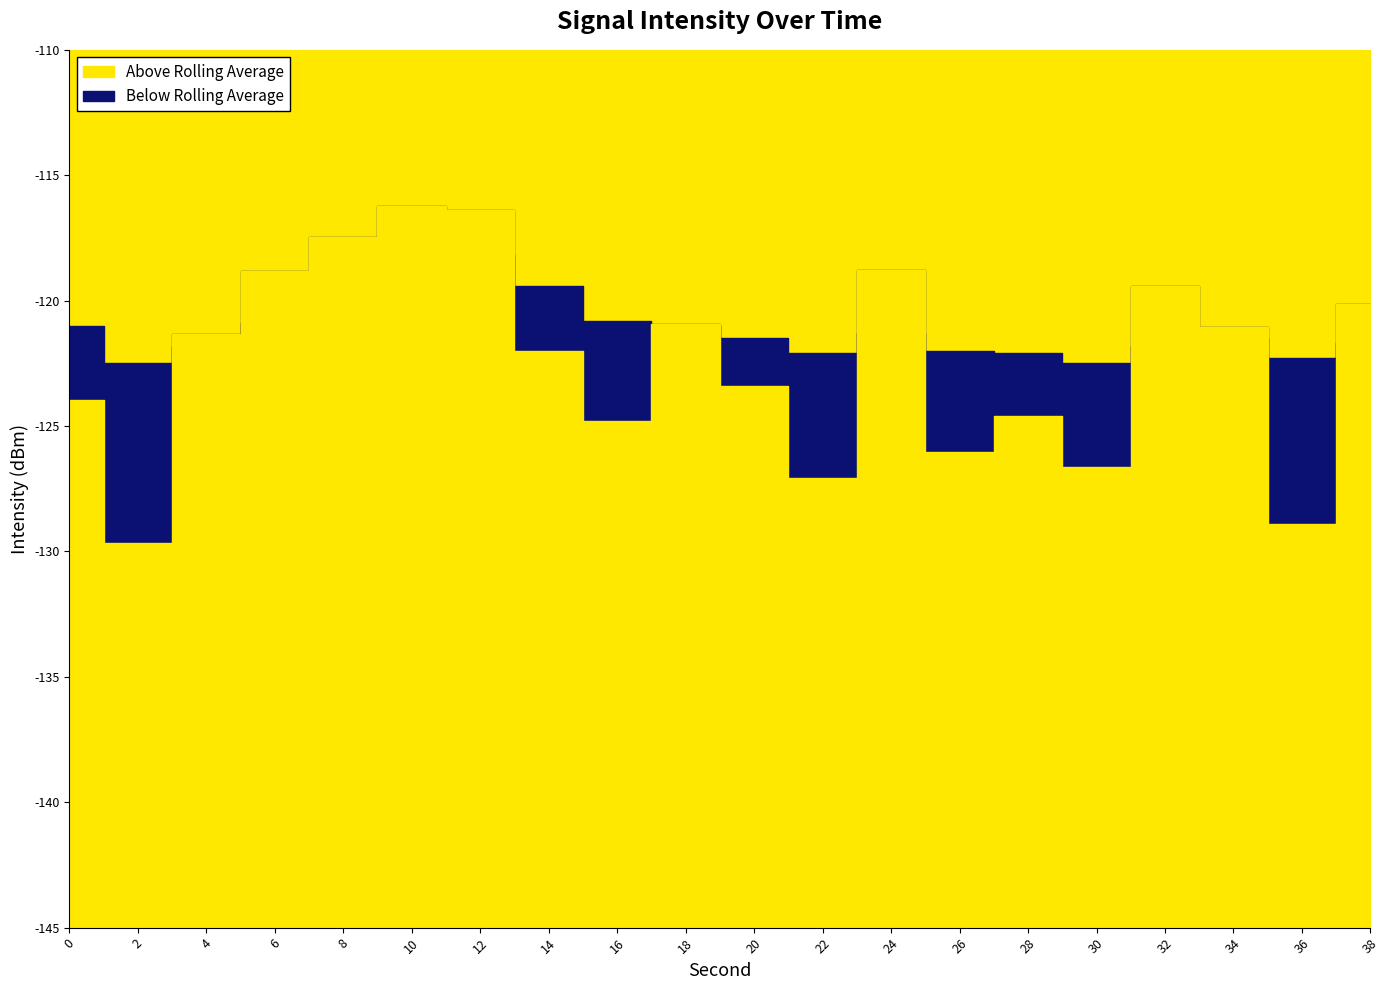

How many times do rolling_avg and intensity(dBm) cross each other?

9